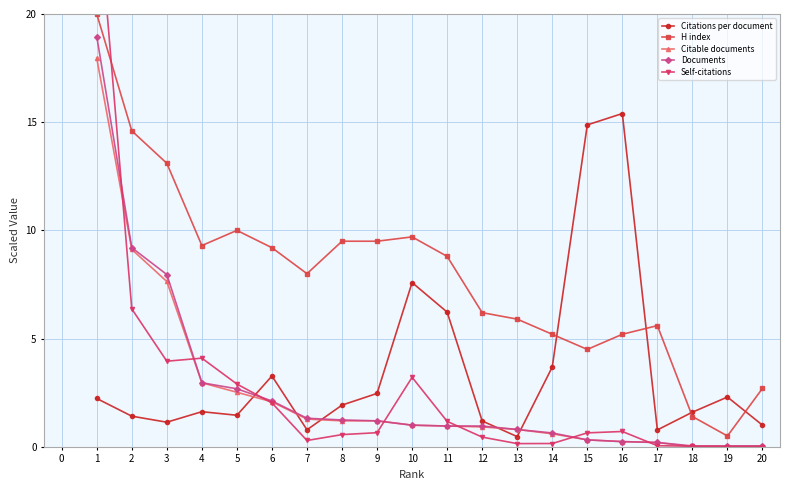

The Citable documents series shows 0.8 at 6. True or false?

False